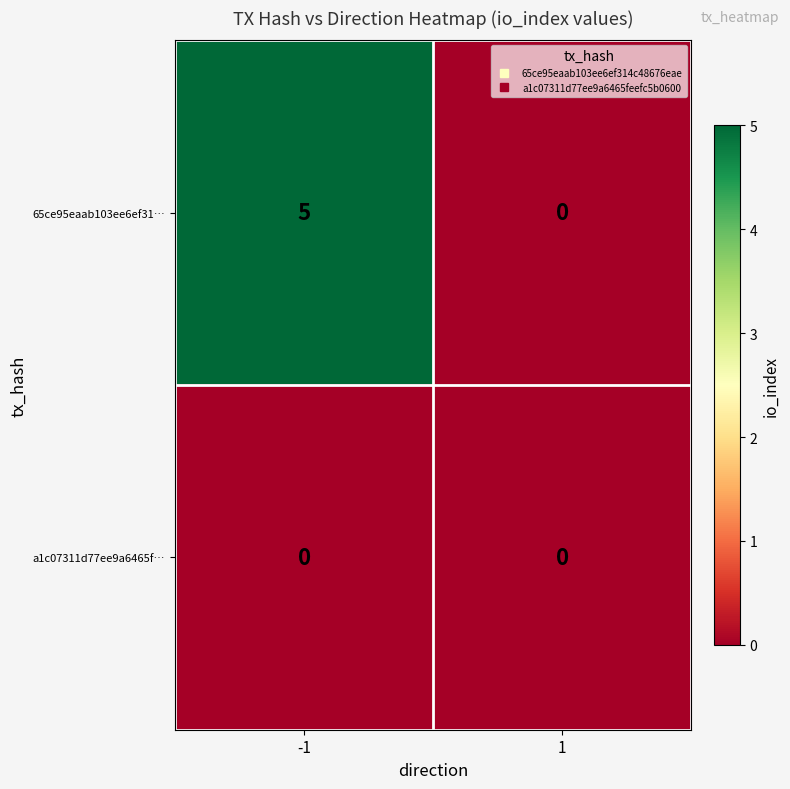

Reading right to left, extract all data points from this chart.

65ce95eaab103ee6ef31…: 0	5
a1c07311d77ee9a6465f…: 0	0